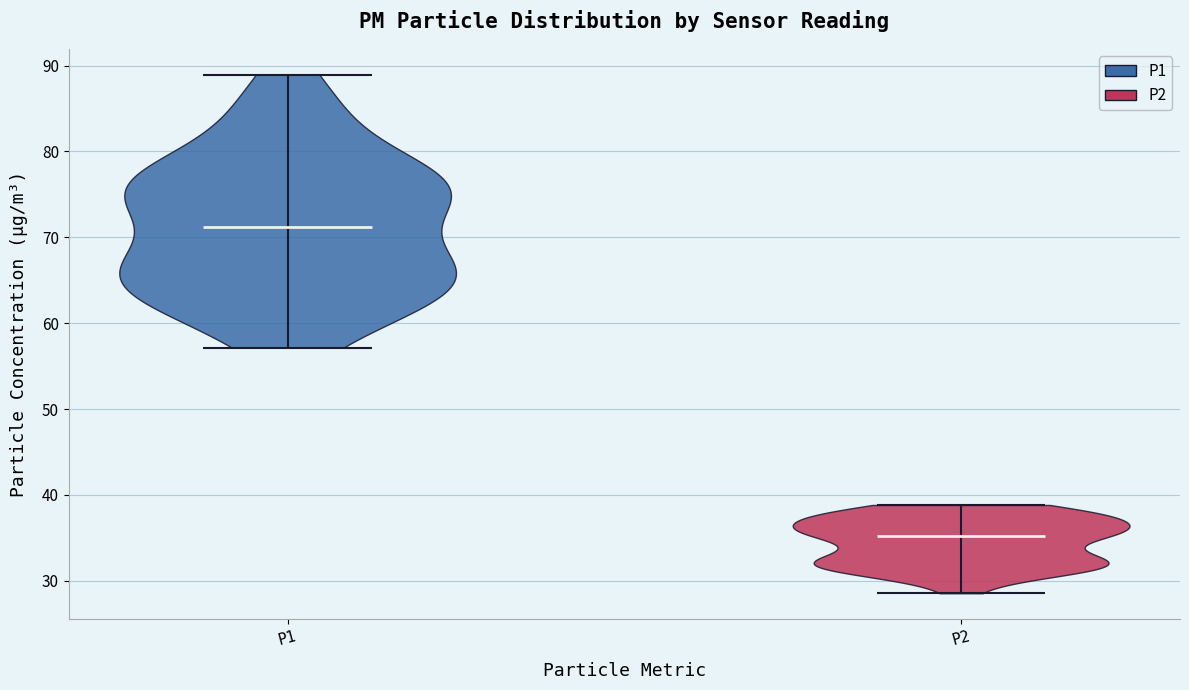

Reading left to right, read every violin against the y-axis: where its median line is, and the lowest and highest points it reaches. The values are not printed on the chart, so give them approximately, as read against the axis.

P1: median line 71, lowest point 57, highest point 89
P2: median line 35, lowest point 29, highest point 39